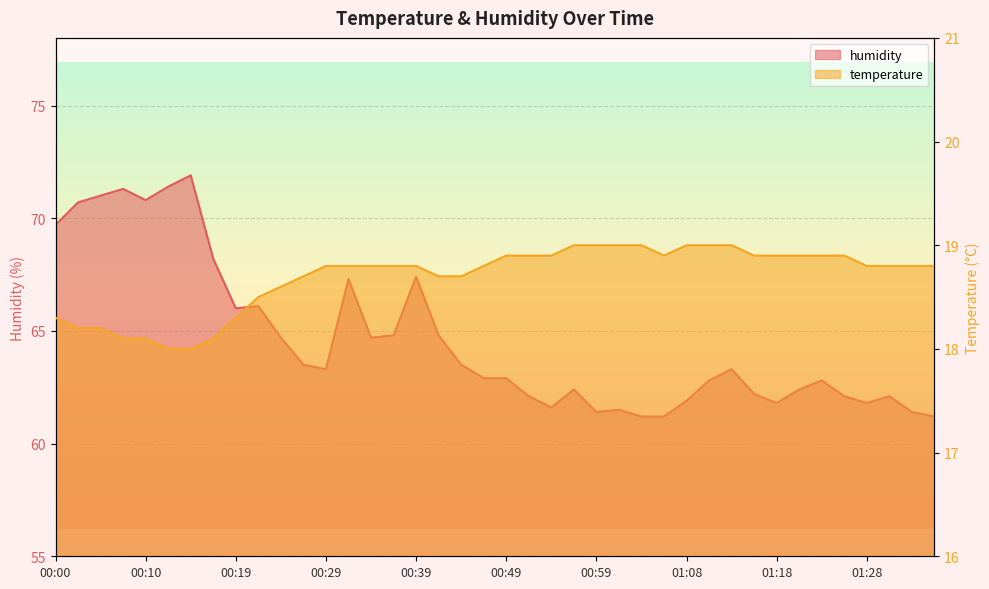

Is it true that temperature equals 6.3 at 01:11?

False